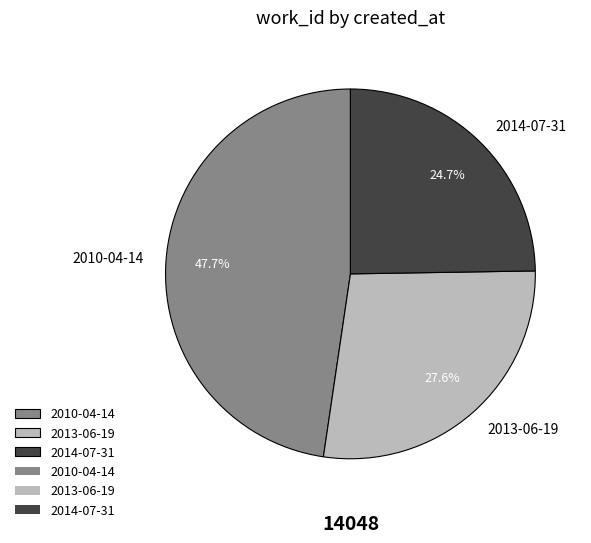

Is there a majority slice in this chart?

No